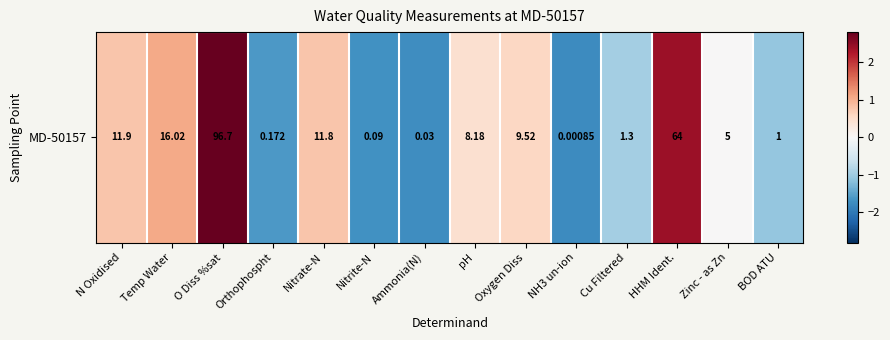

Read the value at O Diss %sat.

2.8